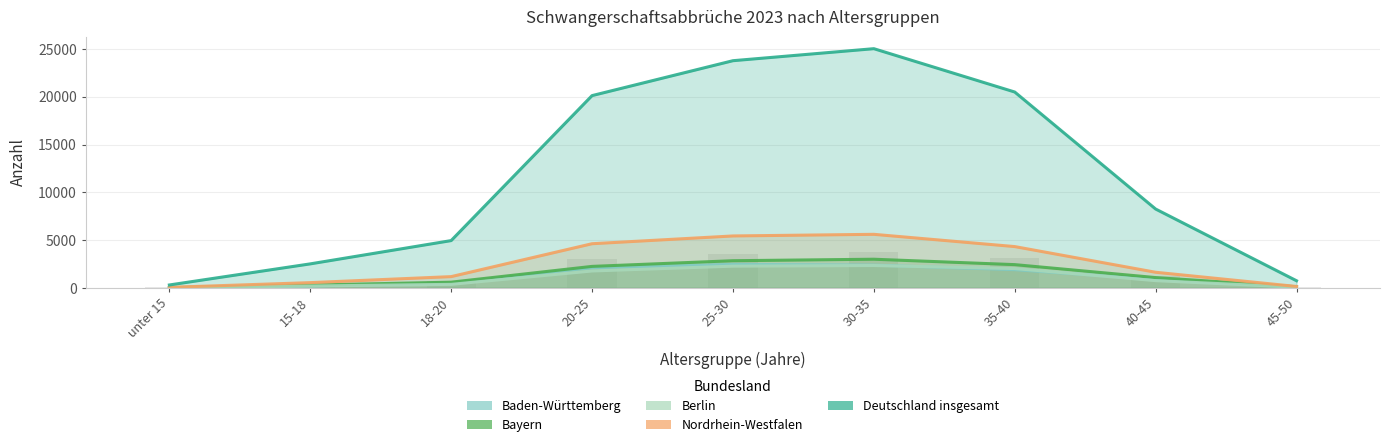

What are all the series names shown in the legend?

Baden-Württemberg, Bayern, Berlin, Nordrhein-Westfalen, Deutschland insgesamt